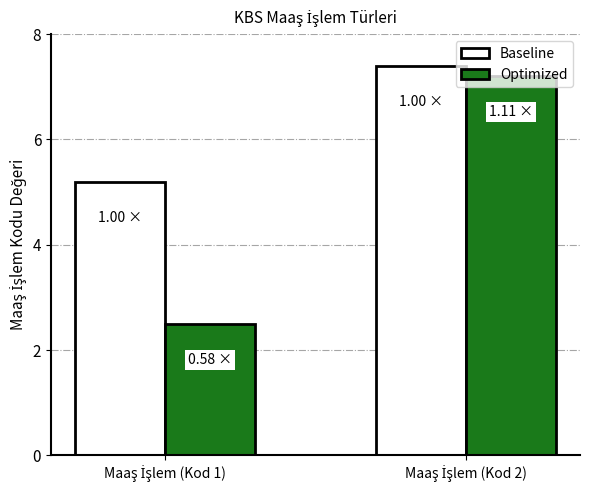

What is the minimum value for Optimized?

2.5